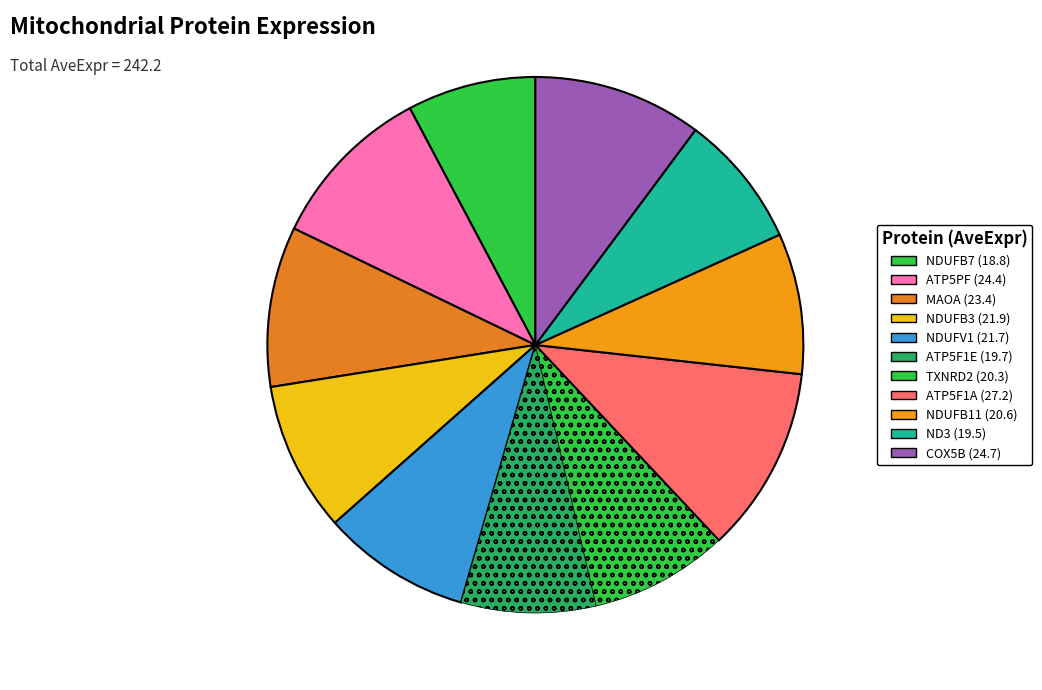

Between TXNRD2 and NDUFB7, which is larger?

TXNRD2